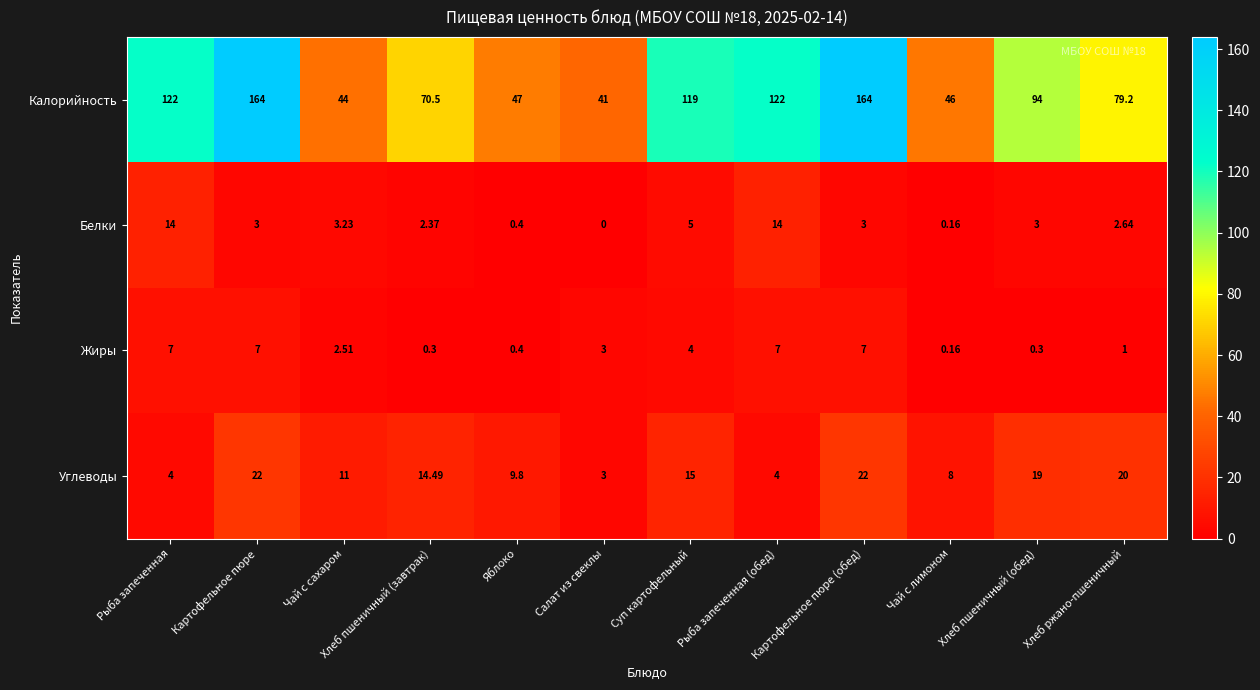

Which category has the lowest value in the Калорийность series?

Салат из свеклы